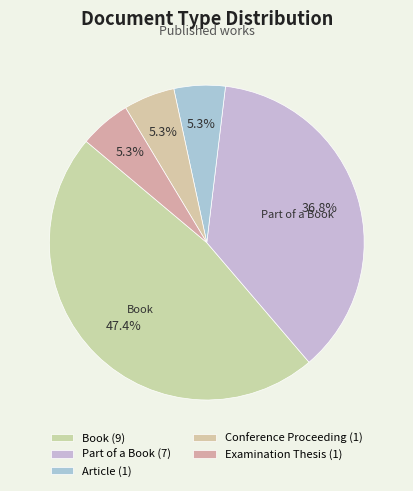

How many slices are in this pie chart?

5